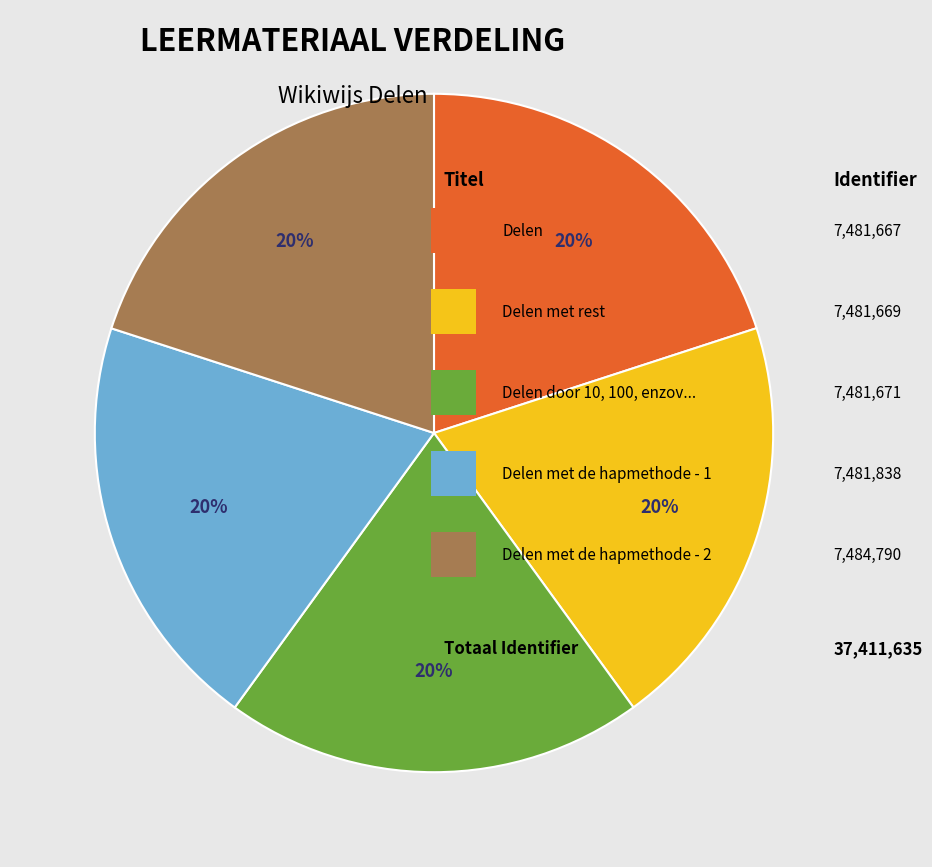

To the nearest percent, what is the average slice percentage?

20%